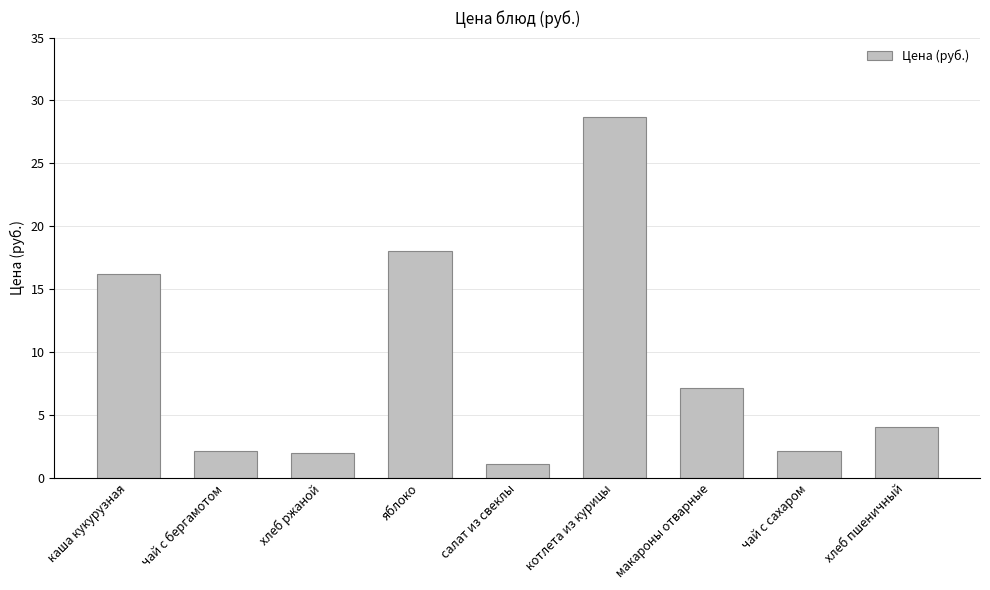

Is it true that the value at чай с бергамотом is 2.1?

True